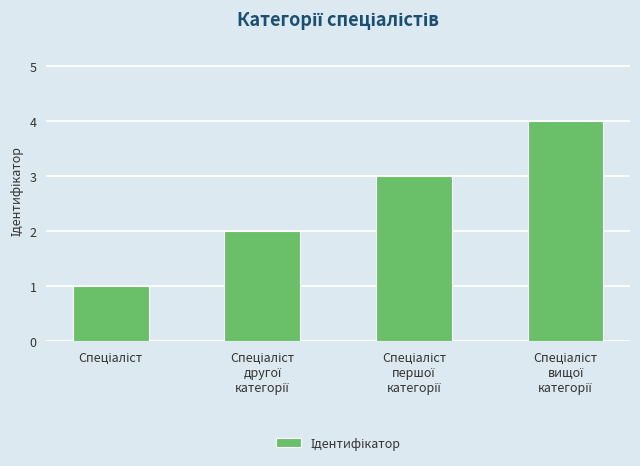

What is the maximum value shown in the chart?

4